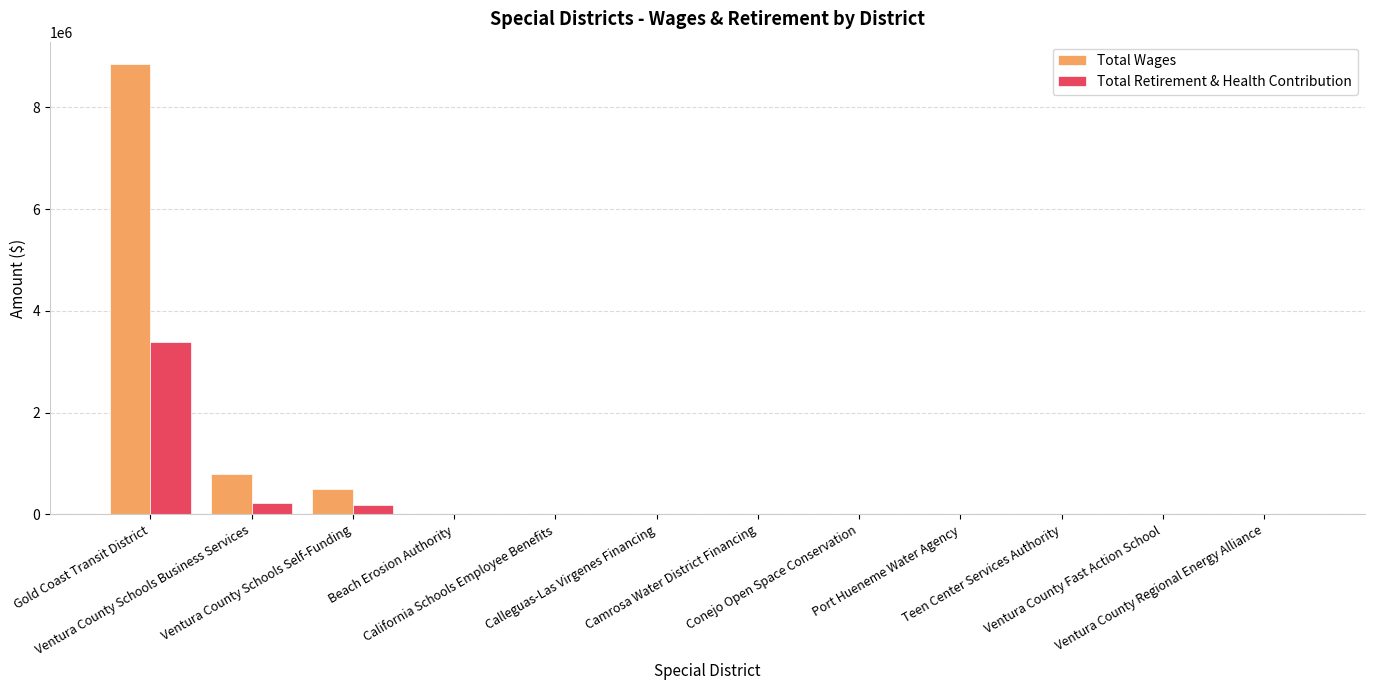

Reading left to right, transcribe all the data shown in this chart.

Total Wages: 8846756	794529	497819	0	0	0	0	0	0	0	0	0
Total Retirement & Health Contribution: 3382042	227646	179270	0	0	0	0	0	0	0	0	0